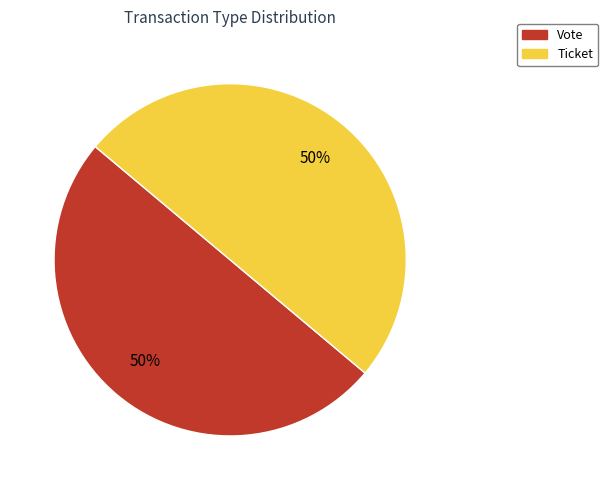

To the nearest percent, what is the average slice percentage?

50%